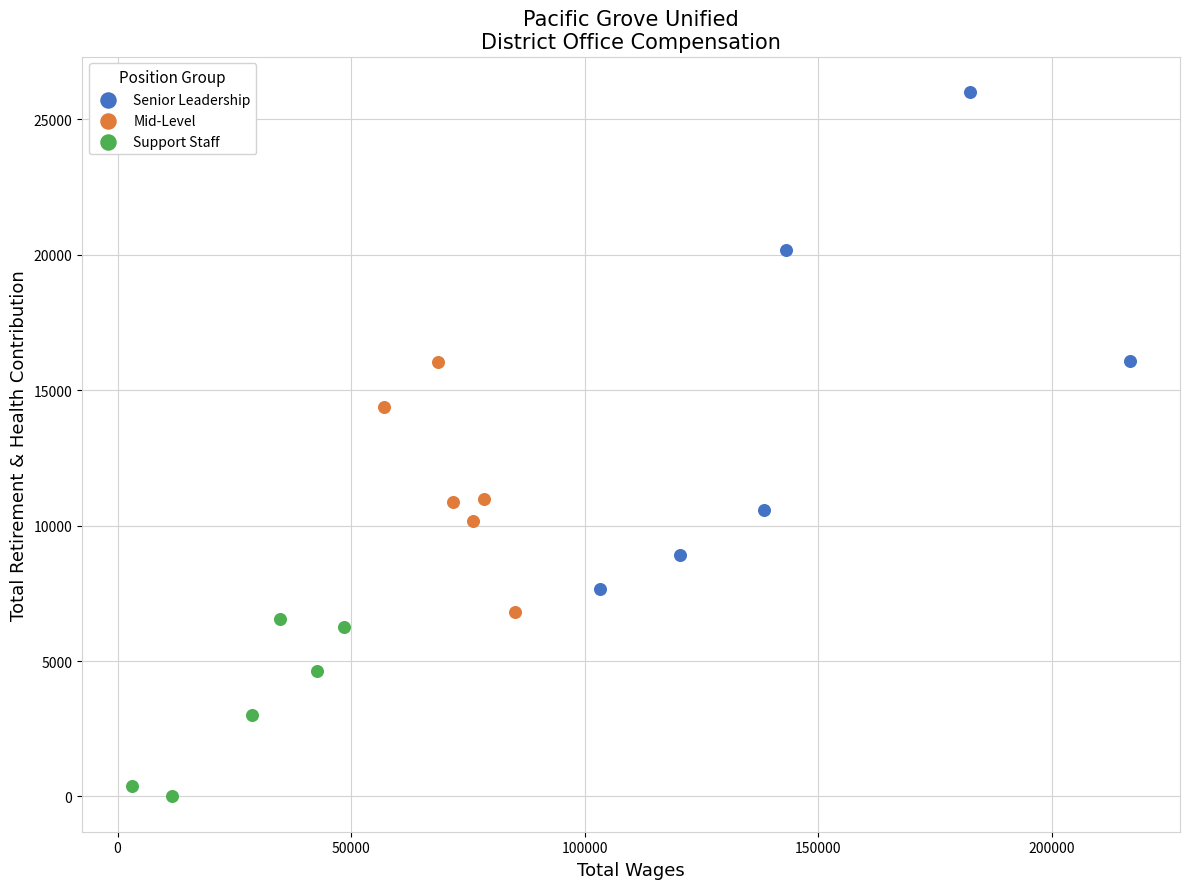

What are all the series names shown in the legend?

Senior Leadership, Mid-Level, Support Staff